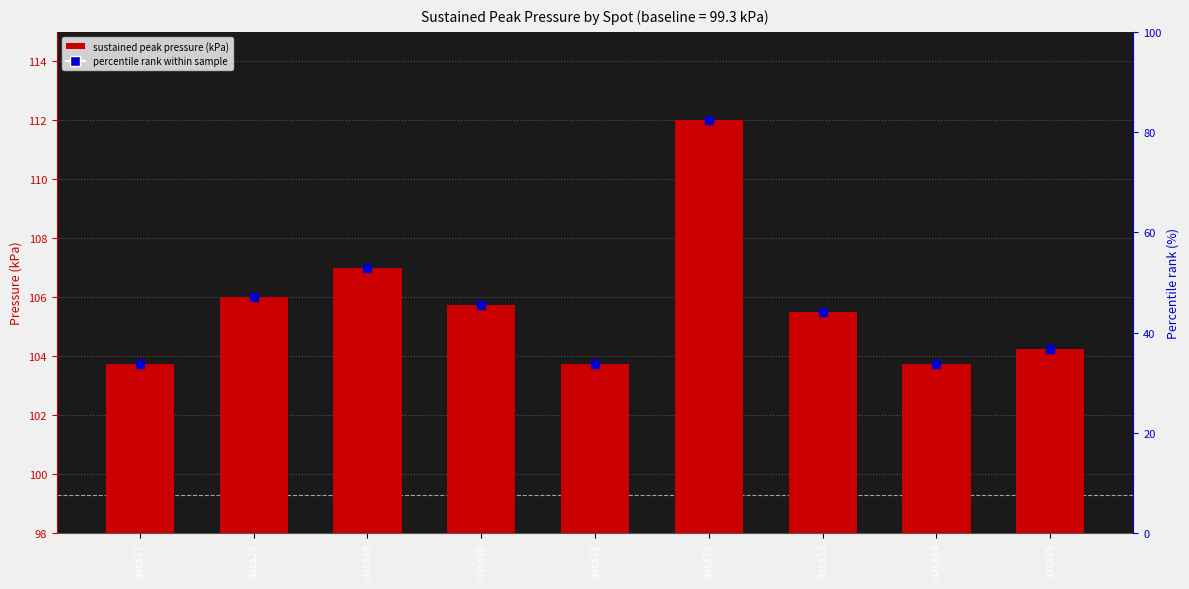

What are all the series names shown in the legend?

sustained peak pressure (kPa), percentile rank within sample